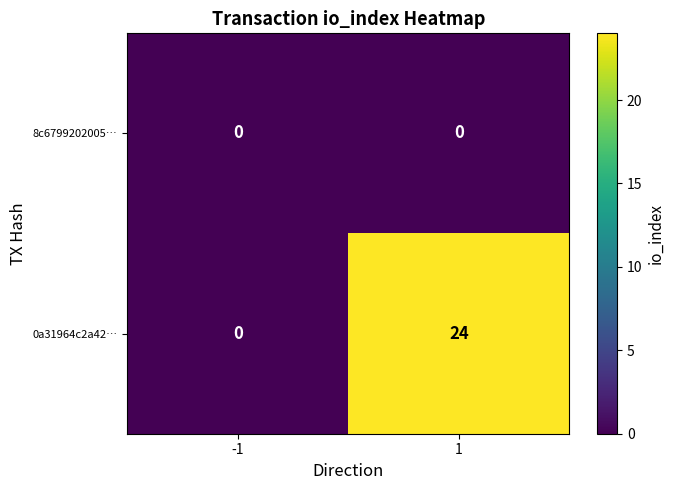

List the series in order of their overall mean, lowest first.

8c6799202005…, 0a31964c2a42…